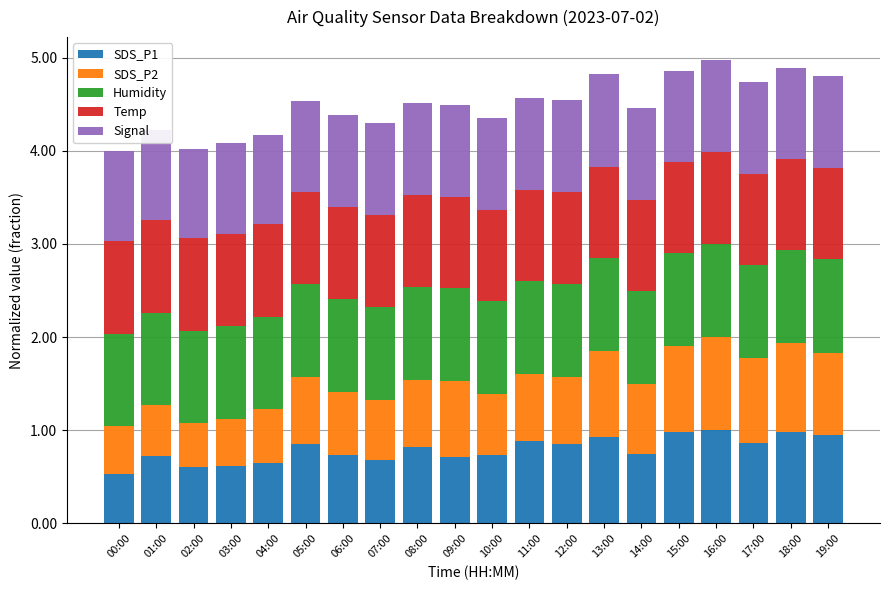

What is the total value across all series at 19:00?

4.8